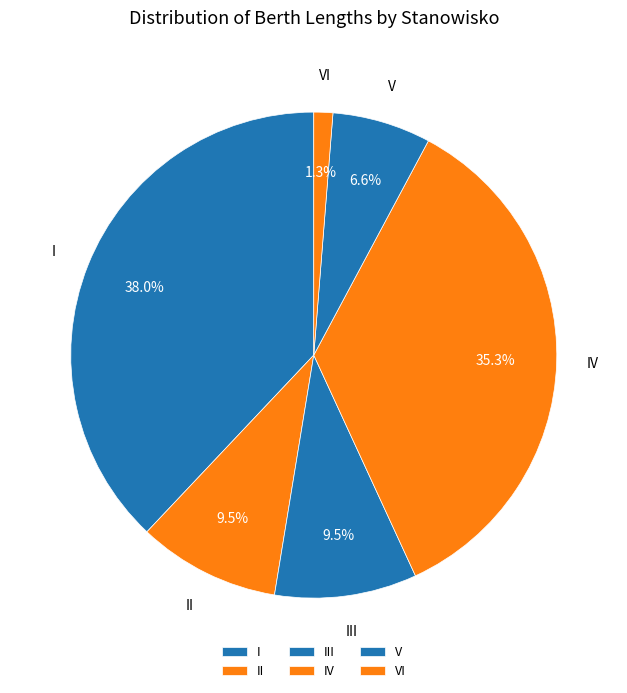

To the nearest percent, what is the difference between the IV and VI slice percentages?

34%